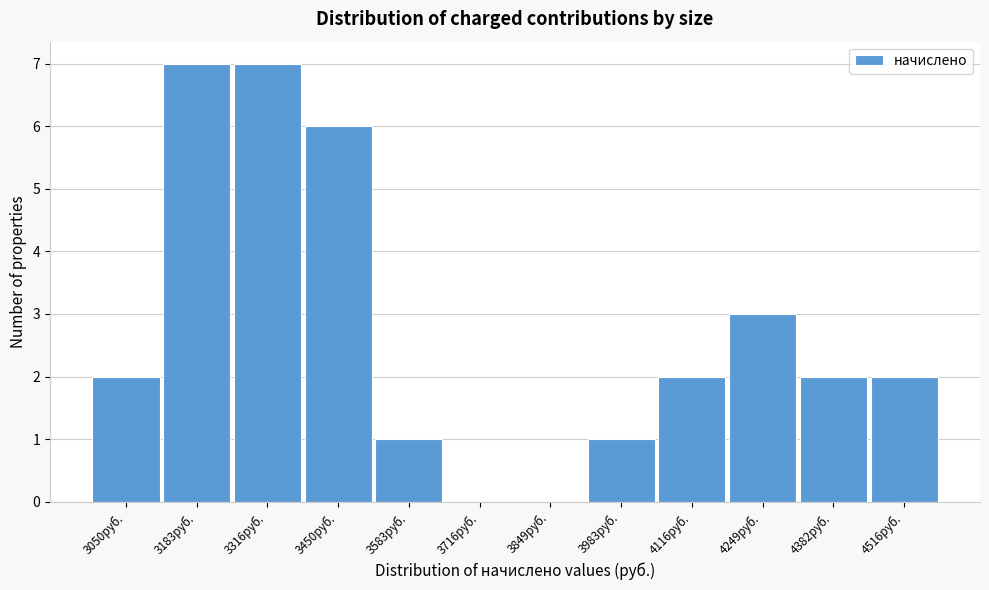

Reading left to right, what are all the values shown in this chart?

3050руб.=2	3183руб.=7	3316руб.=7	3450руб.=6	3583руб.=1	3716руб.=0	3849руб.=0	3983руб.=1	4116руб.=2	4249руб.=3	4382руб.=2	4516руб.=2